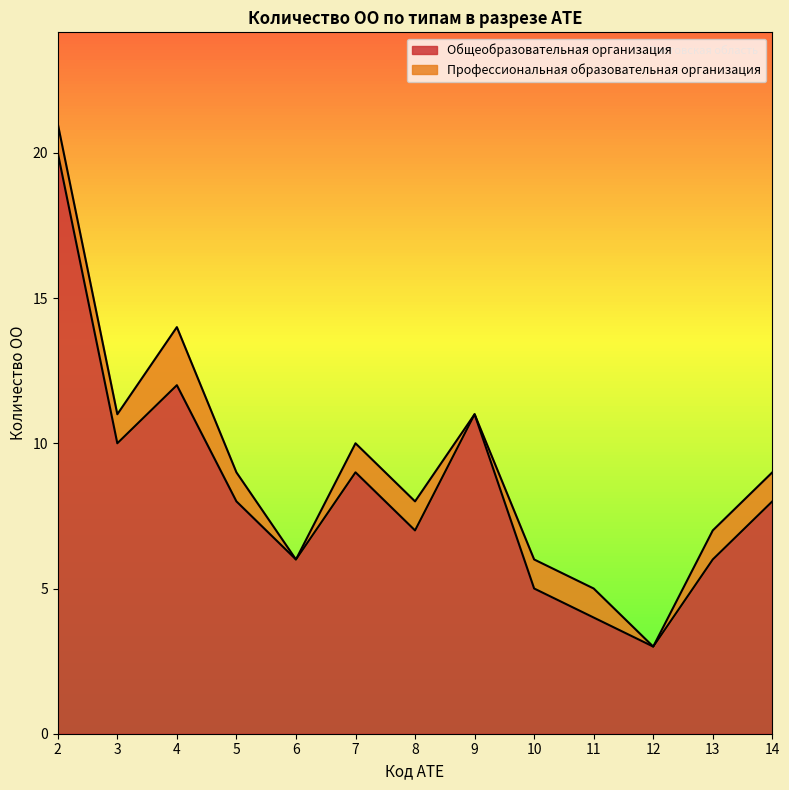

Reading left to right, list all the values displayed in this chart.

2=20	3=10	4=12	5=8	6=6	7=9	8=7	9=11	10=5	11=4	12=3	13=6	14=8